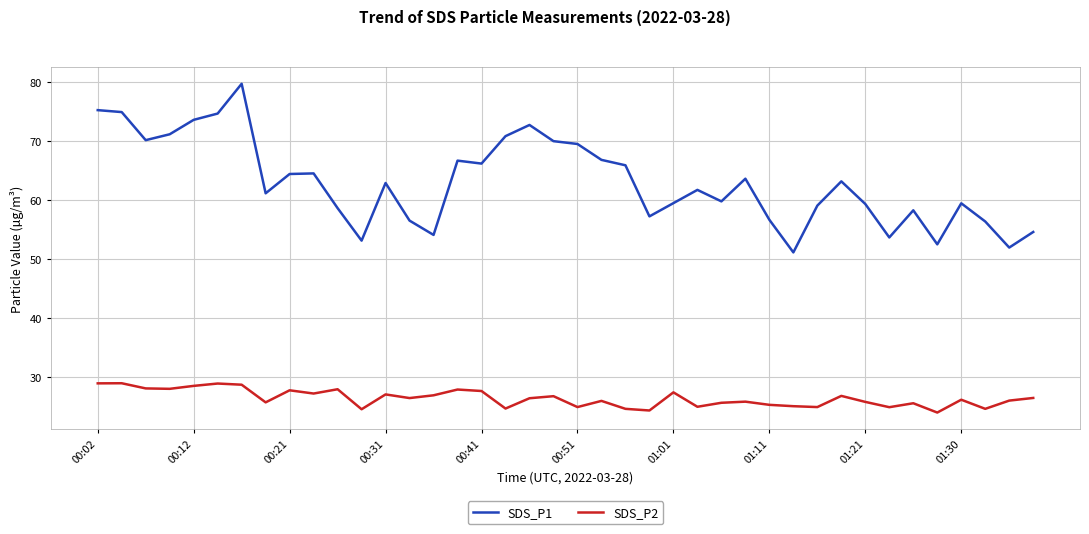

What is the smallest value displayed?

23.9